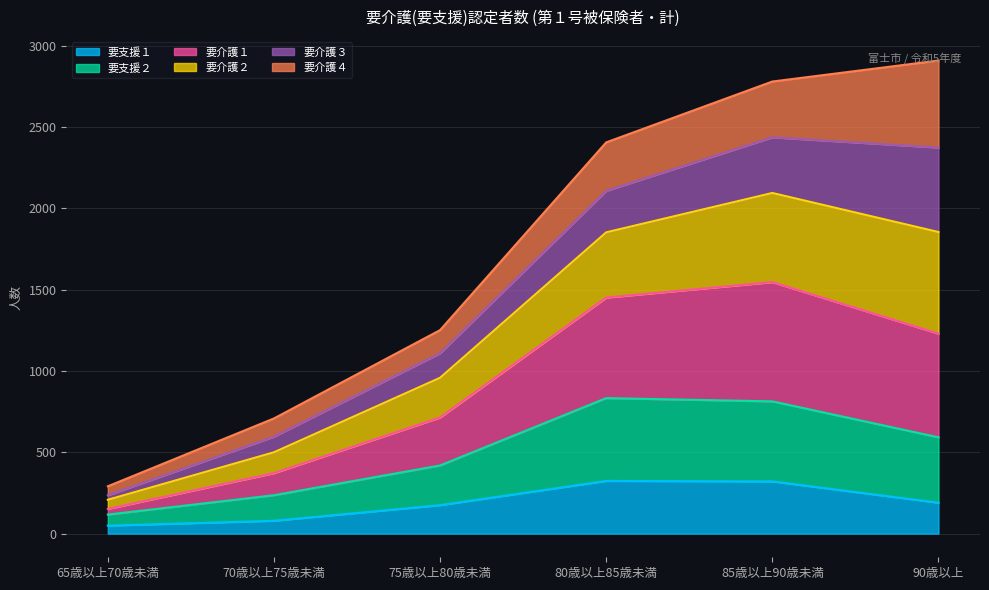

The 要支援１ series shows 324 at 80歳以上85歳未満. True or false?

True